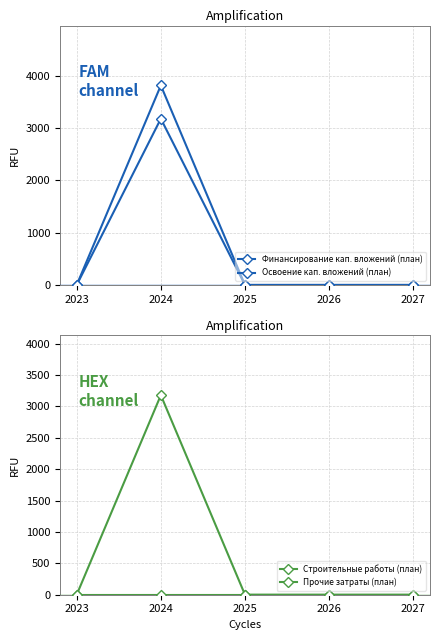

True or false: Освоение кап. вложений (план) and Строительные работы (план) intersect in this chart.

False